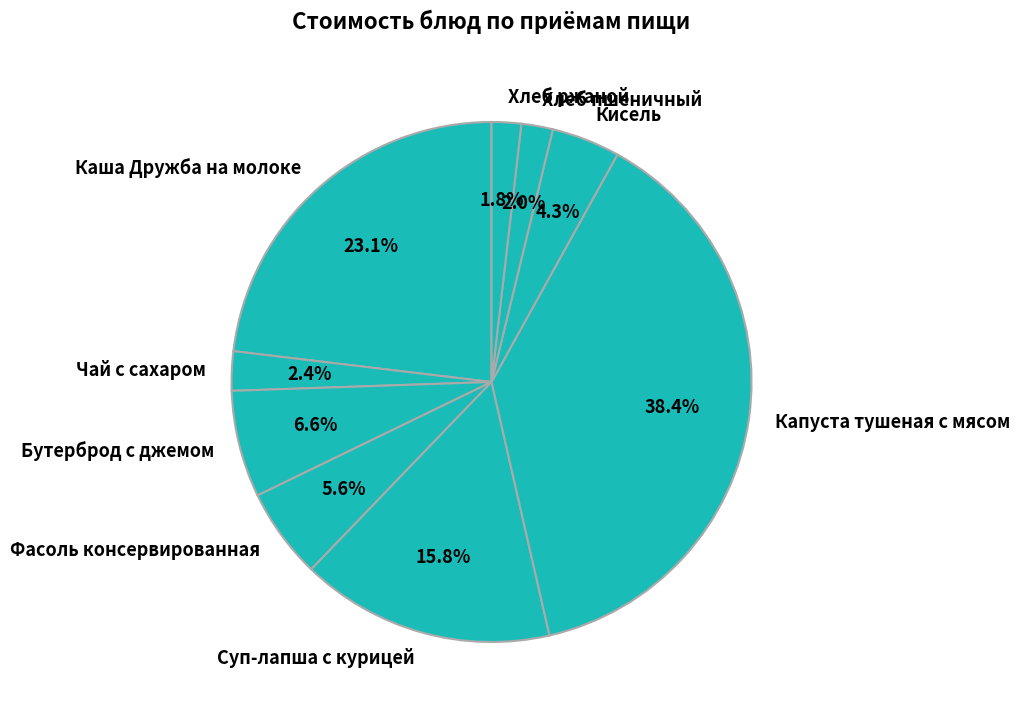

Which category has the biggest portion of the pie?

Капуста тушеная с мясом